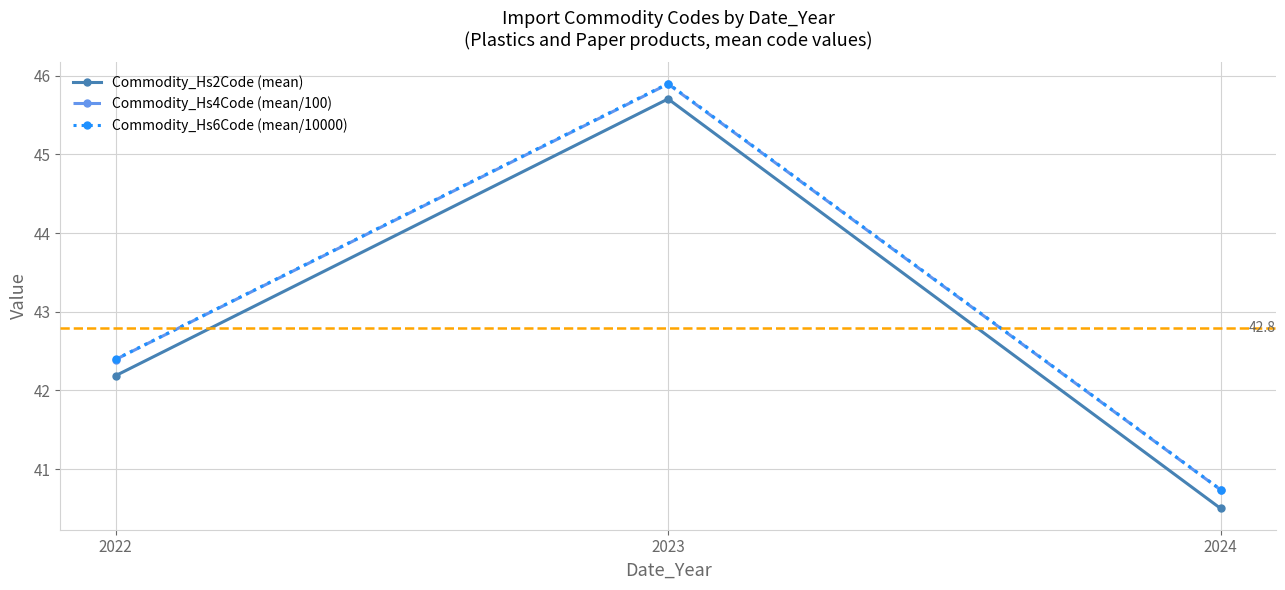

Reading left to right, extract all data points from this chart.

Commodity_Hs2Code (mean): 2022=42.2	2023=45.7	2024=40.5
Commodity_Hs4Code (mean/100): 2022=42.4	2023=45.9	2024=40.7
Commodity_Hs6Code (mean/10000): 2022=42.4	2023=45.9	2024=40.7